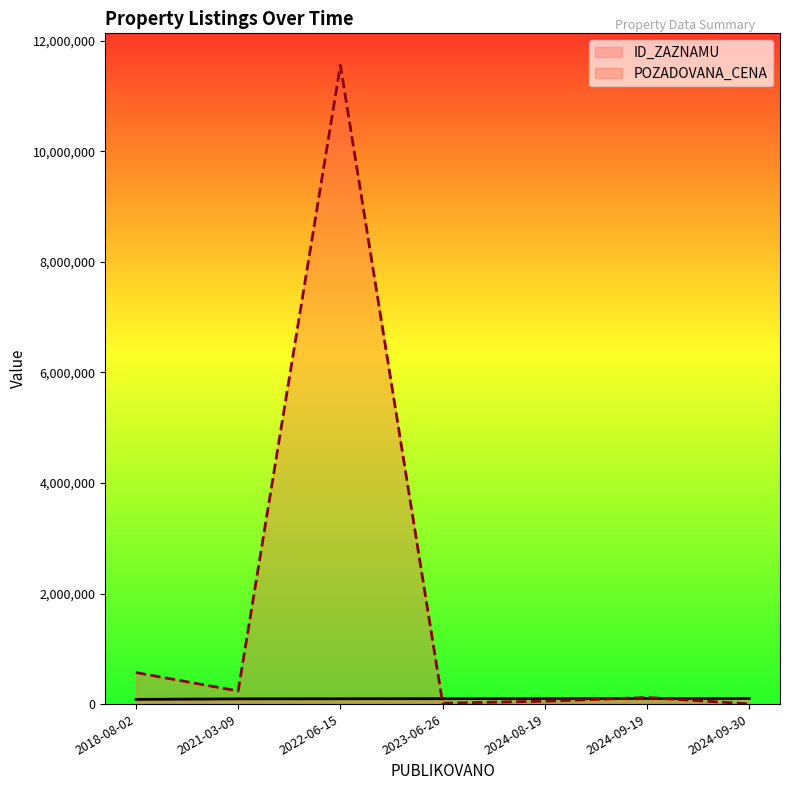

What is the difference between the maximum and minimum values in the ID_ZAZNAMU series?

17563